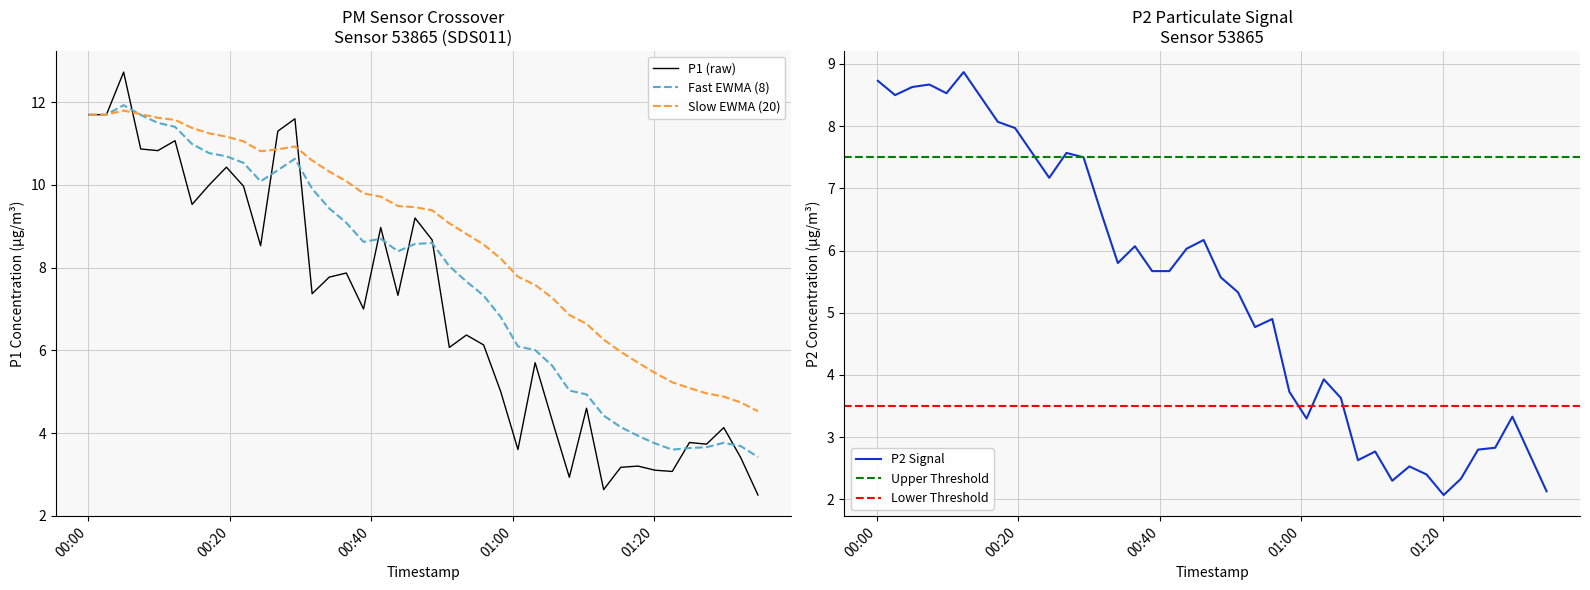

What is the highest value of the Slow EWMA (20) series?

11.8